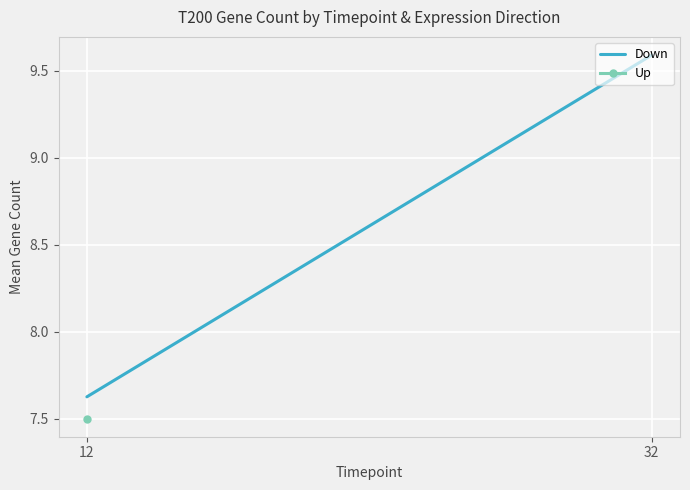

What is the average value?

8.6